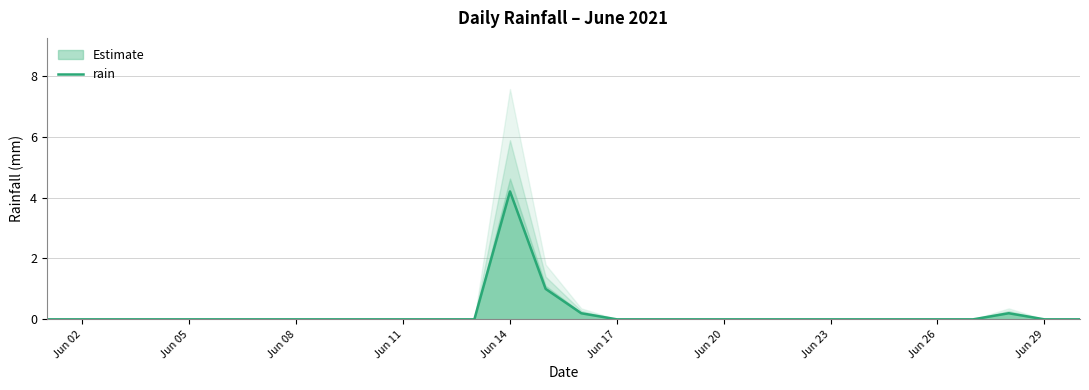

What position from the left is Jun 08?

8